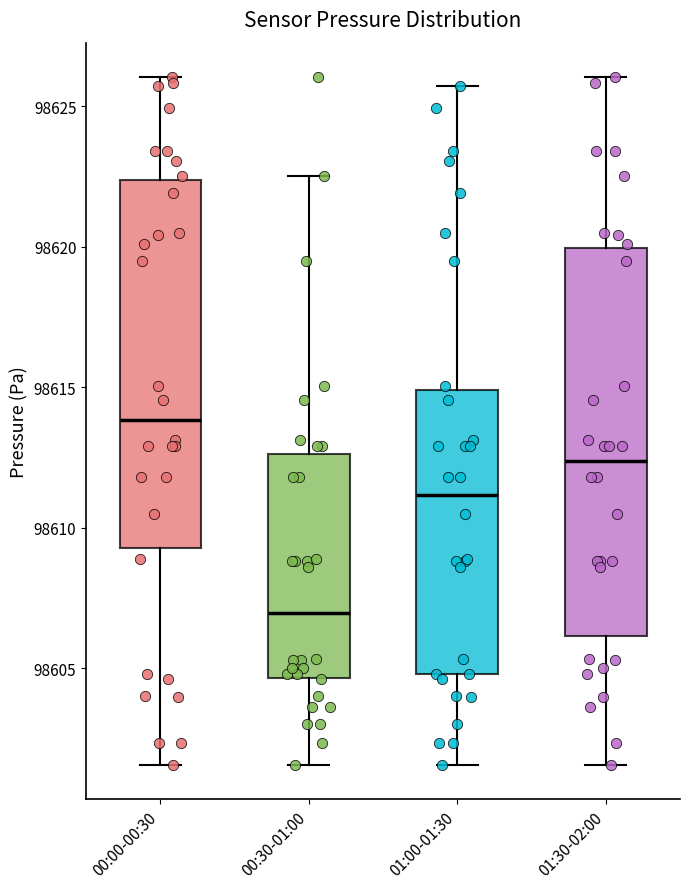

Which box's median line is the lowest?

00:30-01:00